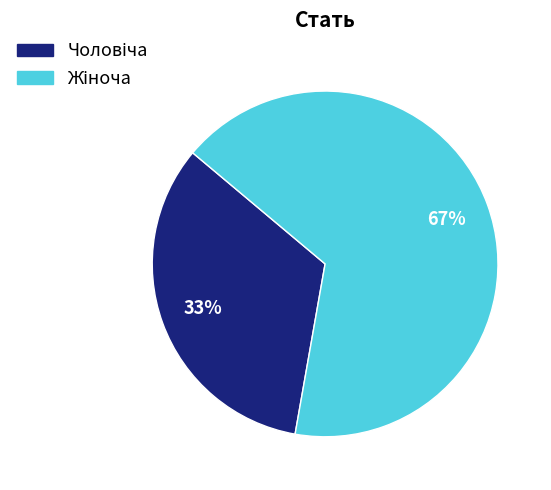

Is there any slice that represents more than half of the pie?

Yes